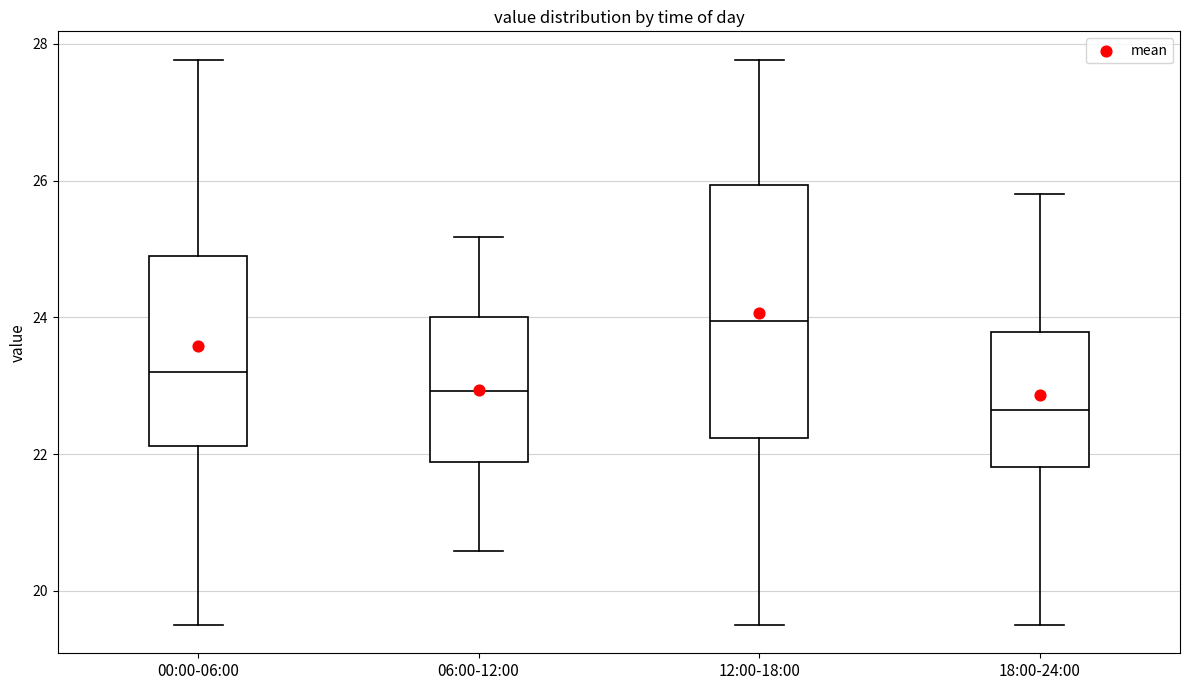

Reading left to right, read every box against the y-axis: the position of its median line, the range the box covers, and the ends of its whiskers. The values are not printed on the chart, so give them approximately, as read against the axis.

00:00-06:00: median 23.2, box 22.2 to 24.8, whiskers 19.6 to 27.8
06:00-12:00: median 23.0, box 21.8 to 24.0, whiskers 20.6 to 25.2
12:00-18:00: median 24.0, box 22.2 to 26.0, whiskers 19.6 to 27.8
18:00-24:00: median 22.6, box 21.8 to 23.8, whiskers 19.6 to 25.8